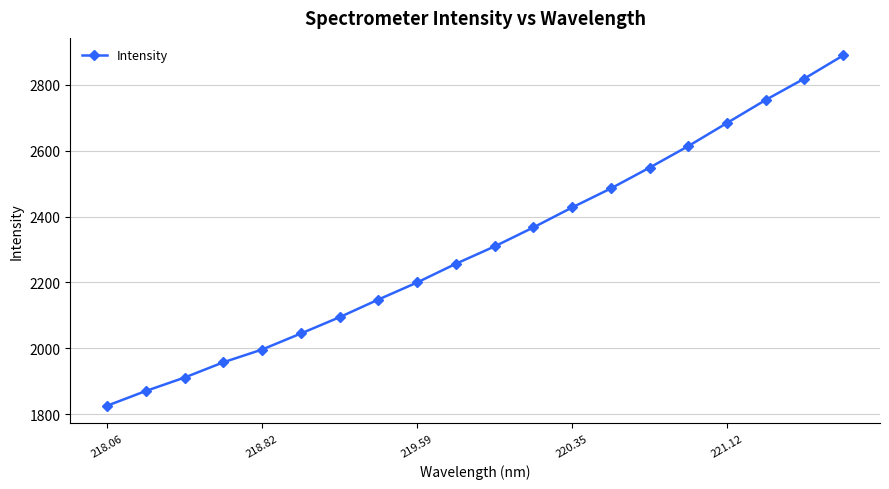

True or false: there are more than 1 points higher than both neighbors.

False